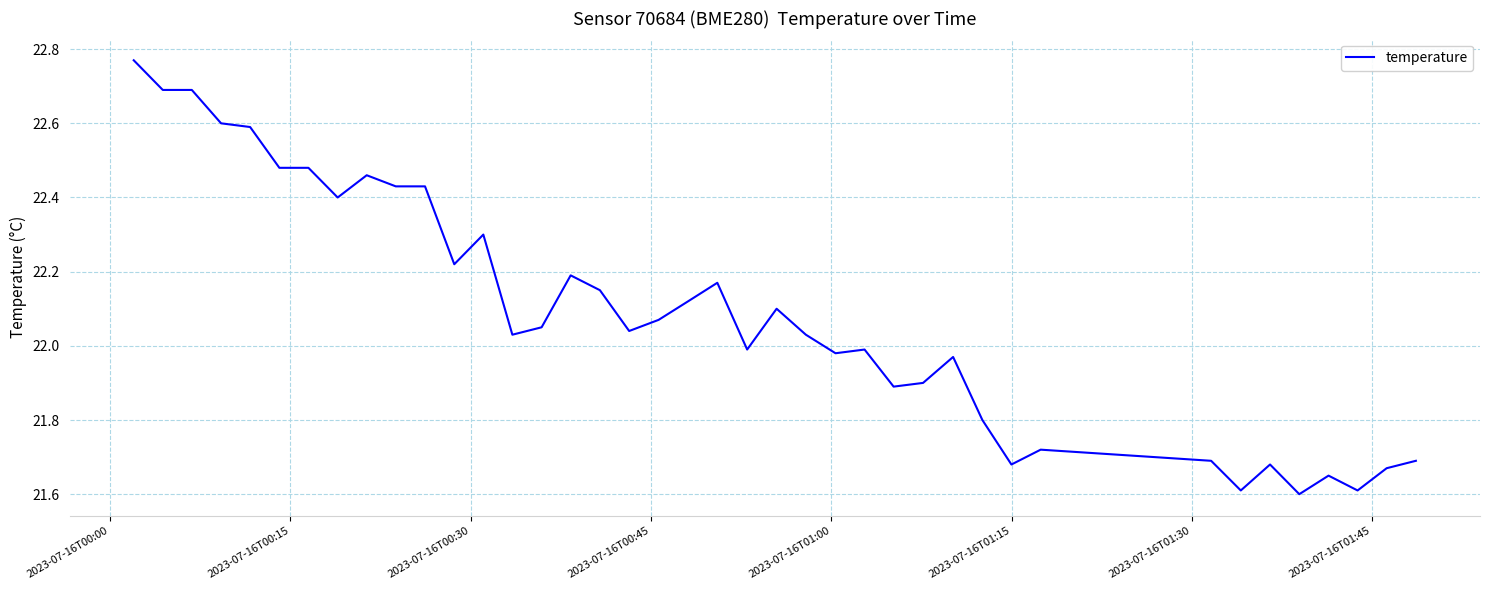

What is the difference between the maximum and minimum values?

1.2